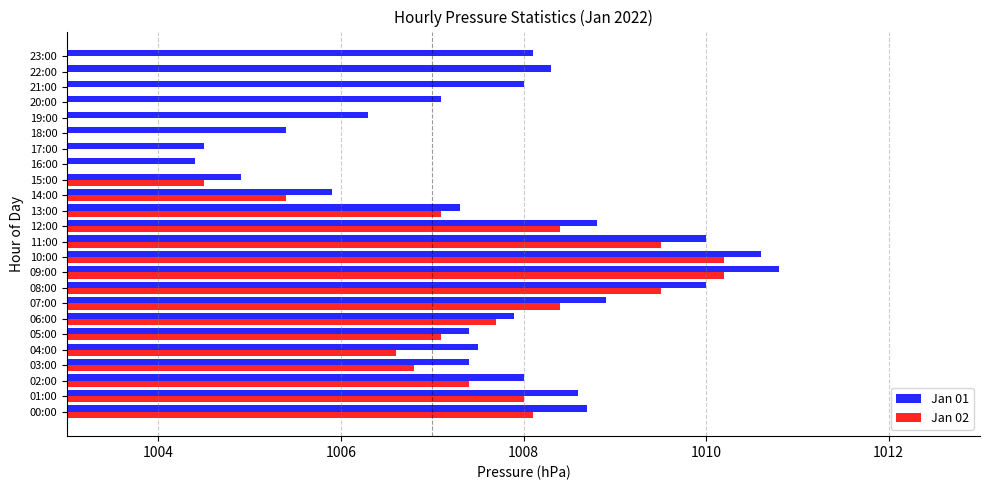

The Jan 01 series shows 1005.4 at 18:00. True or false?

True